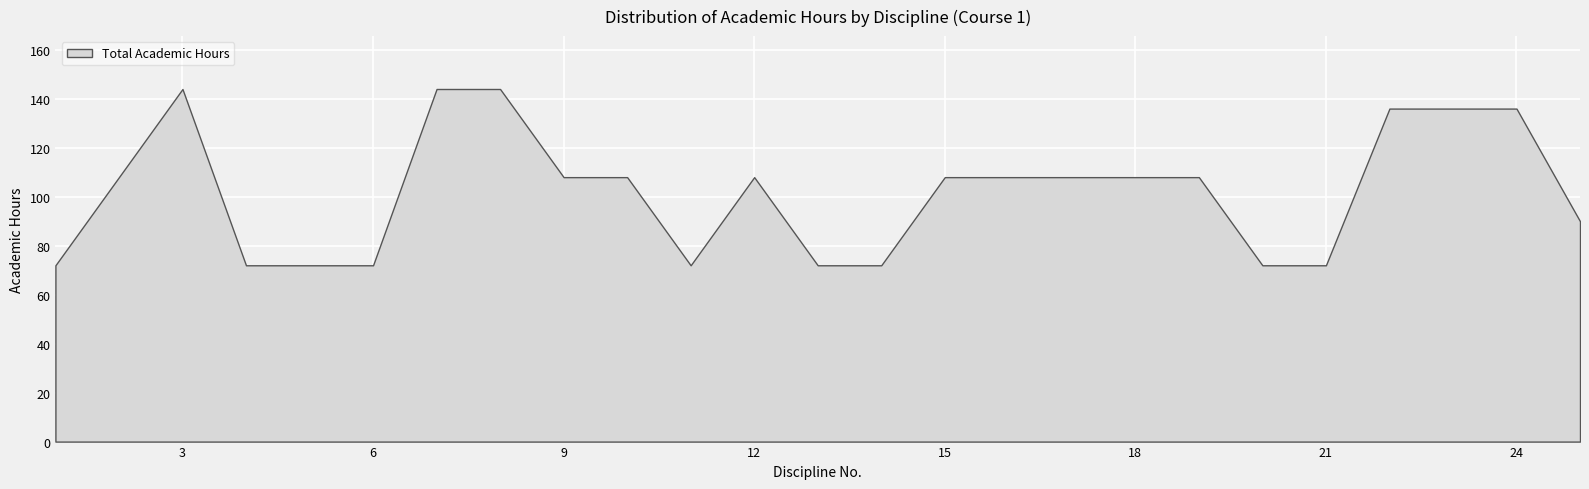

Between 18 and 10, which is larger?

18